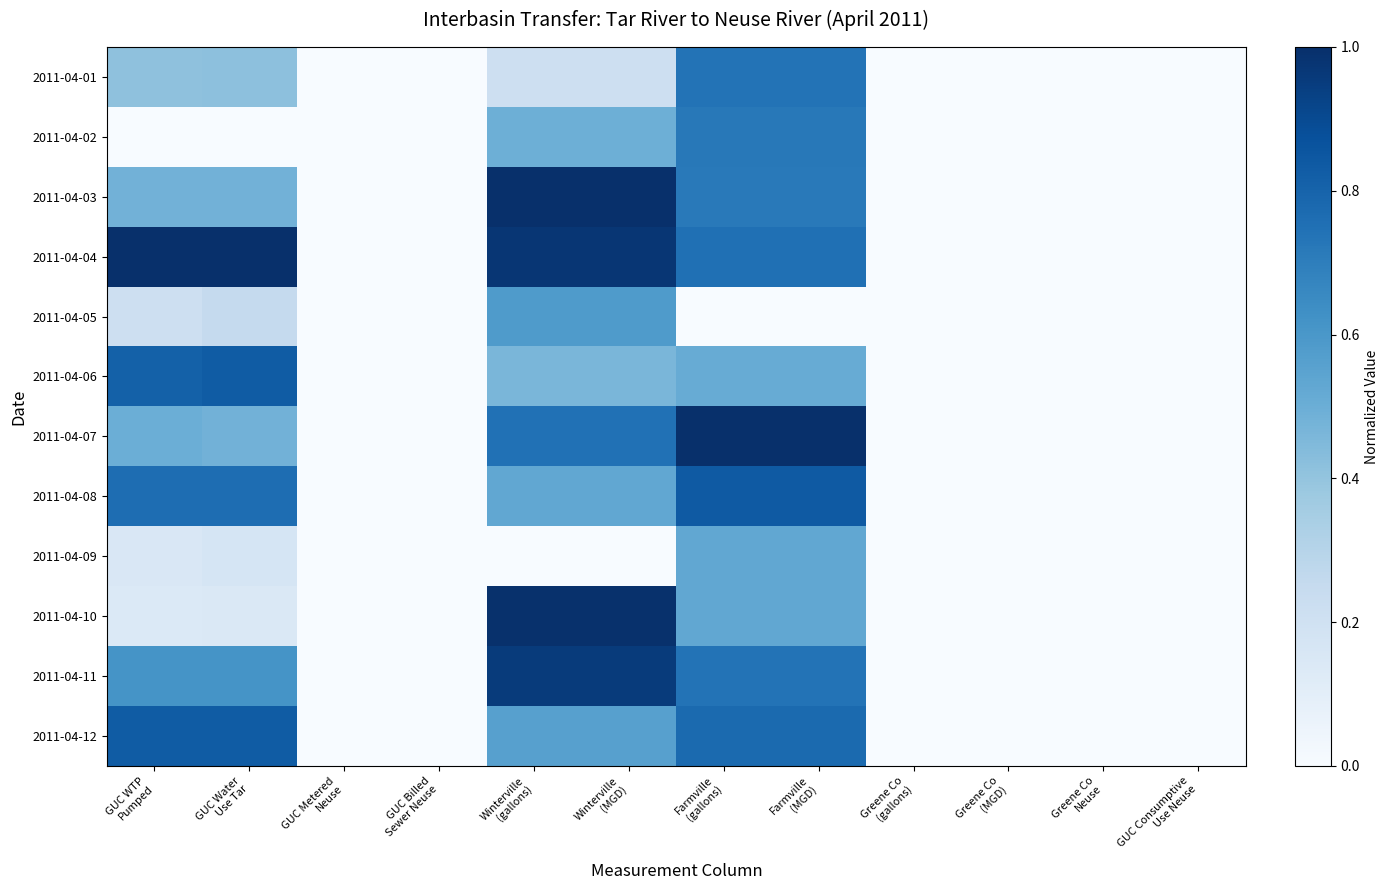

Reading left to right, what are all the values shown in this chart?

2011-04-01: GUC WTP
Pumped=0.4	GUC Water
Use Tar=0.4	GUC Metered
Neuse=0.0	GUC Billed
Sewer Neuse=0.0	Winterville
(gallons)=0.2	Winterville
(MGD)=0.2	Farmville
(gallons)=0.7	Farmville
(MGD)=0.7	Greene Co
(gallons)=0.0	Greene Co
(MGD)=0.0	Greene Co
Neuse=0.0	GUC Consumptive
Use Neuse=0.0
2011-04-02: GUC WTP
Pumped=0.0	GUC Water
Use Tar=0.0	GUC Metered
Neuse=0.0	GUC Billed
Sewer Neuse=0.0	Winterville
(gallons)=0.5	Winterville
(MGD)=0.5	Farmville
(gallons)=0.7	Farmville
(MGD)=0.7	Greene Co
(gallons)=0.0	Greene Co
(MGD)=0.0	Greene Co
Neuse=0.0	GUC Consumptive
Use Neuse=0.0
2011-04-03: GUC WTP
Pumped=0.5	GUC Water
Use Tar=0.5	GUC Metered
Neuse=0.0	GUC Billed
Sewer Neuse=0.0	Winterville
(gallons)=1.0	Winterville
(MGD)=1.0	Farmville
(gallons)=0.7	Farmville
(MGD)=0.7	Greene Co
(gallons)=0.0	Greene Co
(MGD)=0.0	Greene Co
Neuse=0.0	GUC Consumptive
Use Neuse=0.0
2011-04-04: GUC WTP
Pumped=1.0	GUC Water
Use Tar=1.0	GUC Metered
Neuse=0.0	GUC Billed
Sewer Neuse=0.0	Winterville
(gallons)=1.0	Winterville
(MGD)=1.0	Farmville
(gallons)=0.8	Farmville
(MGD)=0.8	Greene Co
(gallons)=0.0	Greene Co
(MGD)=0.0	Greene Co
Neuse=0.0	GUC Consumptive
Use Neuse=0.0
2011-04-05: GUC WTP
Pumped=0.2	GUC Water
Use Tar=0.3	GUC Metered
Neuse=0.0	GUC Billed
Sewer Neuse=0.0	Winterville
(gallons)=0.6	Winterville
(MGD)=0.6	Farmville
(gallons)=0.0	Farmville
(MGD)=0.0	Greene Co
(gallons)=0.0	Greene Co
(MGD)=0.0	Greene Co
Neuse=0.0	GUC Consumptive
Use Neuse=0.0
2011-04-06: GUC WTP
Pumped=0.8	GUC Water
Use Tar=0.8	GUC Metered
Neuse=0.0	GUC Billed
Sewer Neuse=0.0	Winterville
(gallons)=0.5	Winterville
(MGD)=0.5	Farmville
(gallons)=0.5	Farmville
(MGD)=0.5	Greene Co
(gallons)=0.0	Greene Co
(MGD)=0.0	Greene Co
Neuse=0.0	GUC Consumptive
Use Neuse=0.0
2011-04-07: GUC WTP
Pumped=0.5	GUC Water
Use Tar=0.5	GUC Metered
Neuse=0.0	GUC Billed
Sewer Neuse=0.0	Winterville
(gallons)=0.7	Winterville
(MGD)=0.7	Farmville
(gallons)=1.0	Farmville
(MGD)=1.0	Greene Co
(gallons)=0.0	Greene Co
(MGD)=0.0	Greene Co
Neuse=0.0	GUC Consumptive
Use Neuse=0.0
2011-04-08: GUC WTP
Pumped=0.8	GUC Water
Use Tar=0.8	GUC Metered
Neuse=0.0	GUC Billed
Sewer Neuse=0.0	Winterville
(gallons)=0.5	Winterville
(MGD)=0.5	Farmville
(gallons)=0.8	Farmville
(MGD)=0.8	Greene Co
(gallons)=0.0	Greene Co
(MGD)=0.0	Greene Co
Neuse=0.0	GUC Consumptive
Use Neuse=0.0
2011-04-09: GUC WTP
Pumped=0.2	GUC Water
Use Tar=0.2	GUC Metered
Neuse=0.0	GUC Billed
Sewer Neuse=0.0	Winterville
(gallons)=0.0	Winterville
(MGD)=0.0	Farmville
(gallons)=0.5	Farmville
(MGD)=0.5	Greene Co
(gallons)=0.0	Greene Co
(MGD)=0.0	Greene Co
Neuse=0.0	GUC Consumptive
Use Neuse=0.0
2011-04-10: GUC WTP
Pumped=0.1	GUC Water
Use Tar=0.1	GUC Metered
Neuse=0.0	GUC Billed
Sewer Neuse=0.0	Winterville
(gallons)=1.0	Winterville
(MGD)=1.0	Farmville
(gallons)=0.5	Farmville
(MGD)=0.5	Greene Co
(gallons)=0.0	Greene Co
(MGD)=0.0	Greene Co
Neuse=0.0	GUC Consumptive
Use Neuse=0.0
2011-04-11: GUC WTP
Pumped=0.6	GUC Water
Use Tar=0.6	GUC Metered
Neuse=0.0	GUC Billed
Sewer Neuse=0.0	Winterville
(gallons)=1.0	Winterville
(MGD)=1.0	Farmville
(gallons)=0.7	Farmville
(MGD)=0.7	Greene Co
(gallons)=0.0	Greene Co
(MGD)=0.0	Greene Co
Neuse=0.0	GUC Consumptive
Use Neuse=0.0
2011-04-12: GUC WTP
Pumped=0.8	GUC Water
Use Tar=0.8	GUC Metered
Neuse=0.0	GUC Billed
Sewer Neuse=0.0	Winterville
(gallons)=0.6	Winterville
(MGD)=0.6	Farmville
(gallons)=0.8	Farmville
(MGD)=0.8	Greene Co
(gallons)=0.0	Greene Co
(MGD)=0.0	Greene Co
Neuse=0.0	GUC Consumptive
Use Neuse=0.0